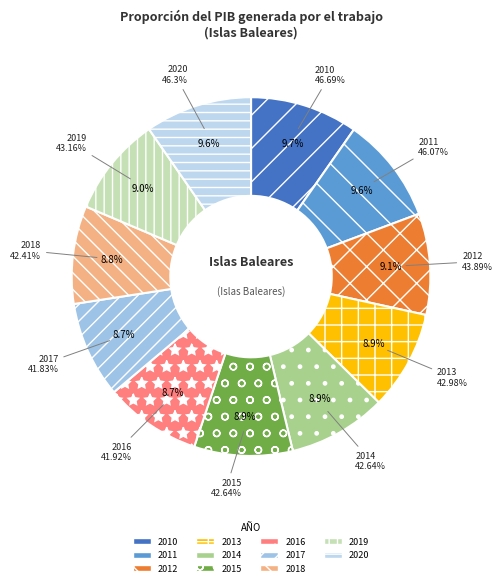

True or false: 2016 accounts for 22% of the total.

False